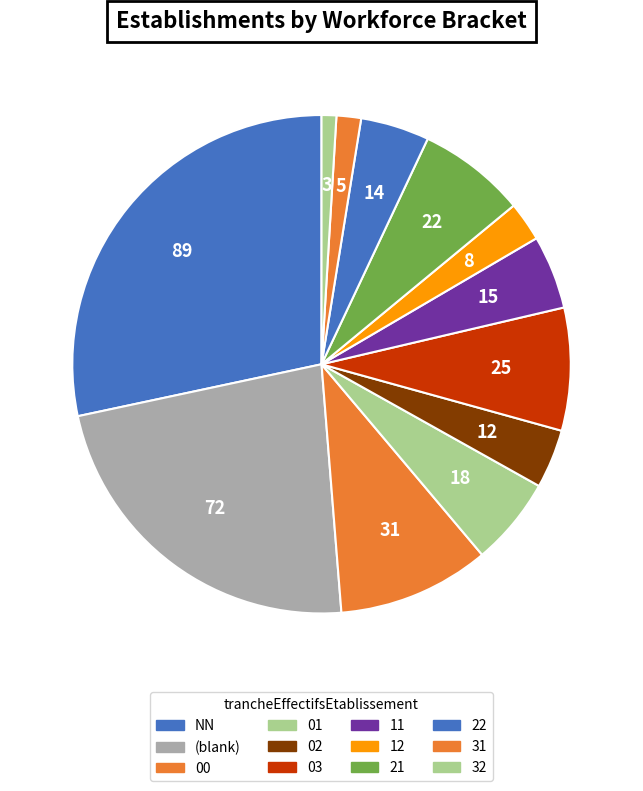

How many segments does this pie chart have?

12